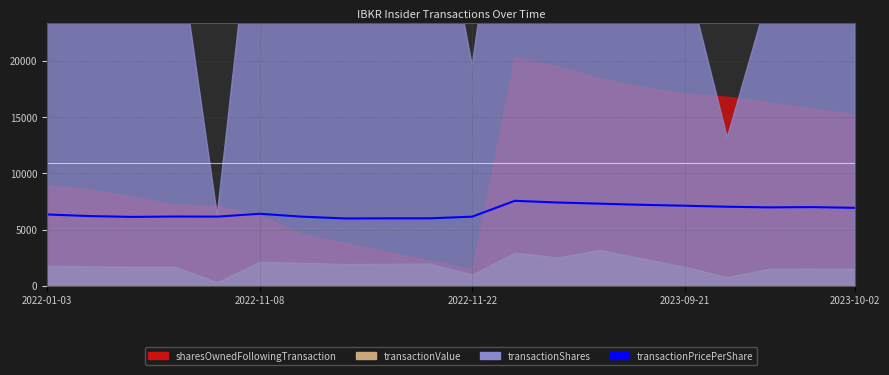

What is the change in value from 10 to 17?

+825.6